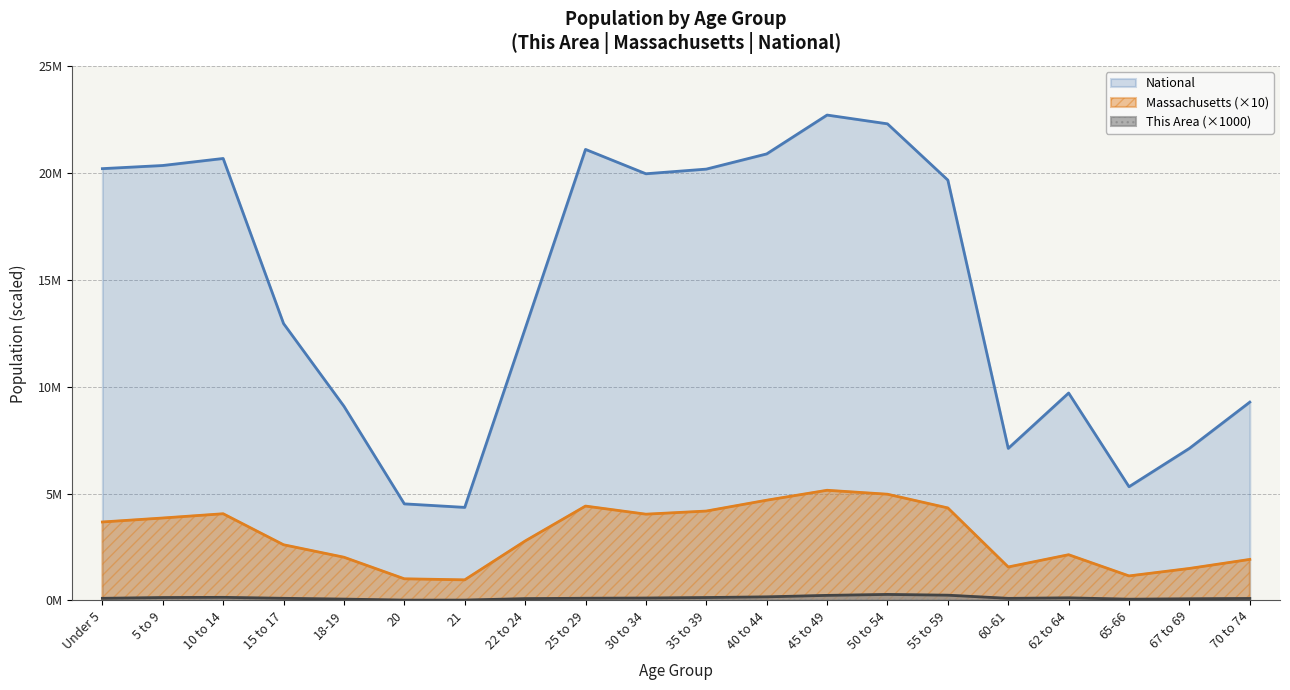

At how many categories does at least one series exceed 20?

8